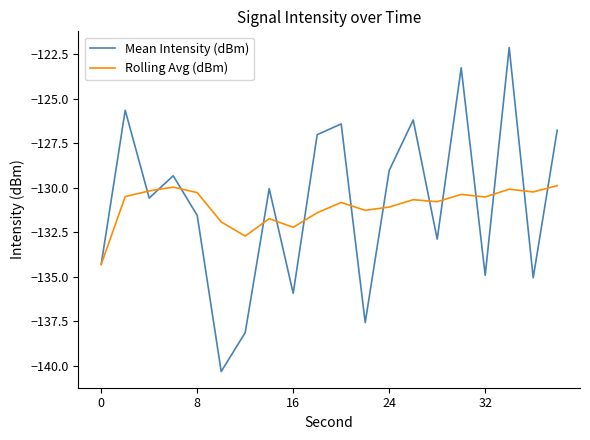

Rank the series by their maximum value, from highest to lowest.

Mean Intensity (dBm), Rolling Avg (dBm)